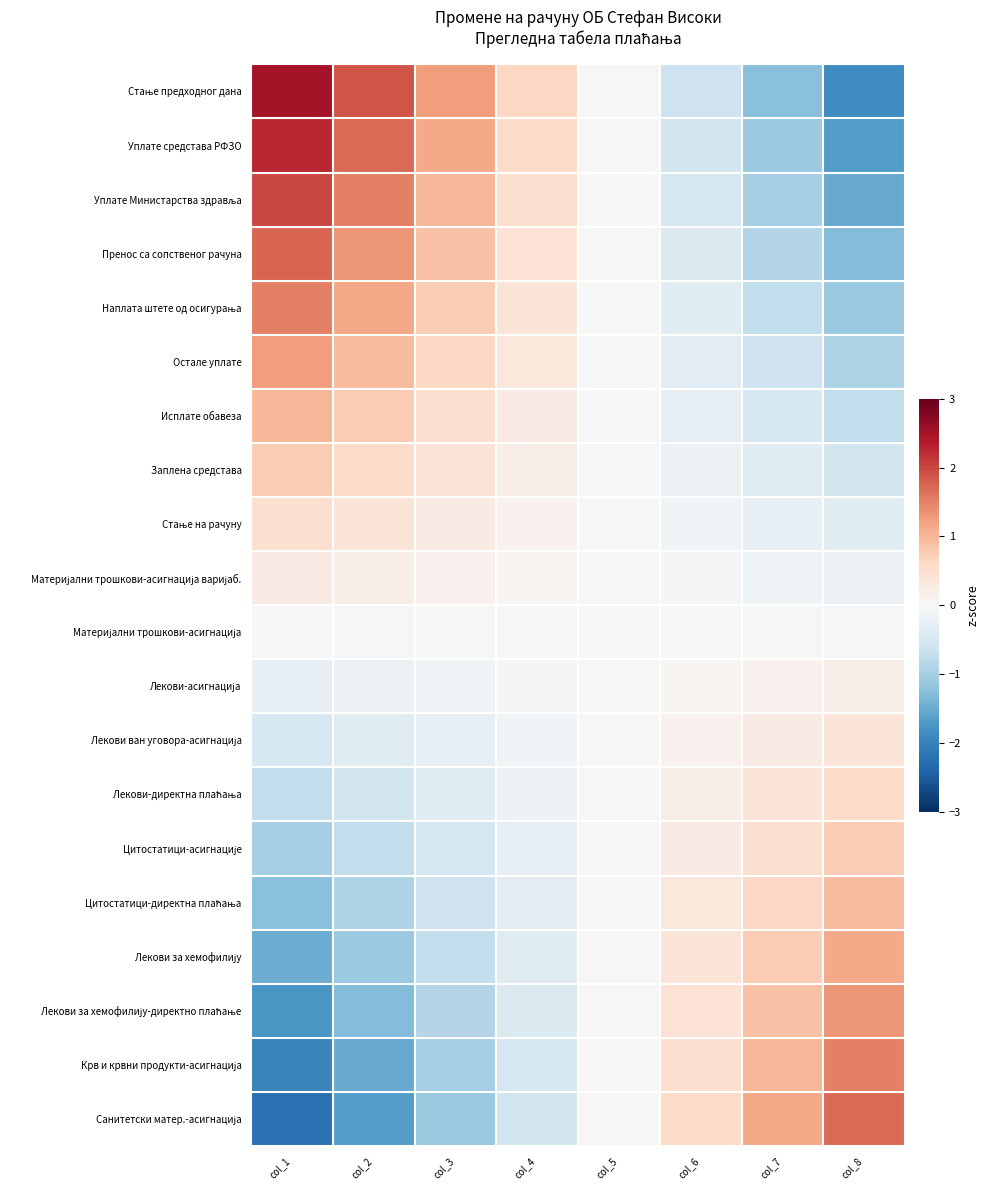

Which series has the largest range (max minus min)?

Стање предходног дана